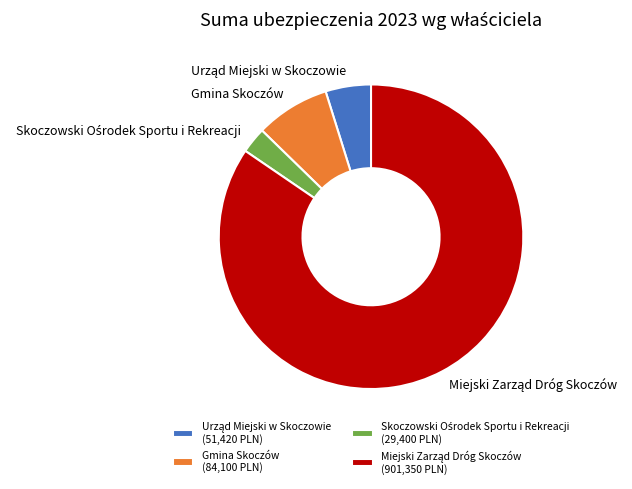

Is it true that Gmina Skoczów is 8% of the pie?

True